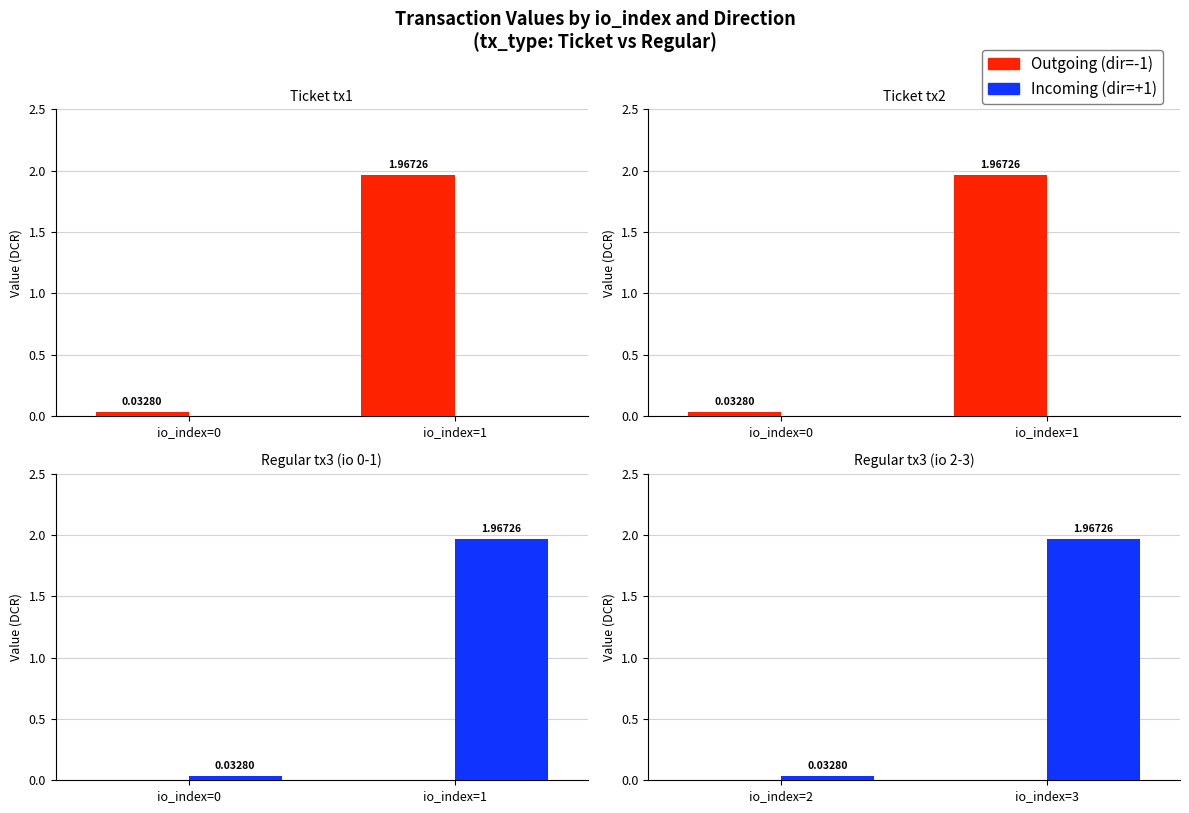

List the labels in order of Outgoing (dir=-1) value, smallest first.

io_index=2, io_index=3